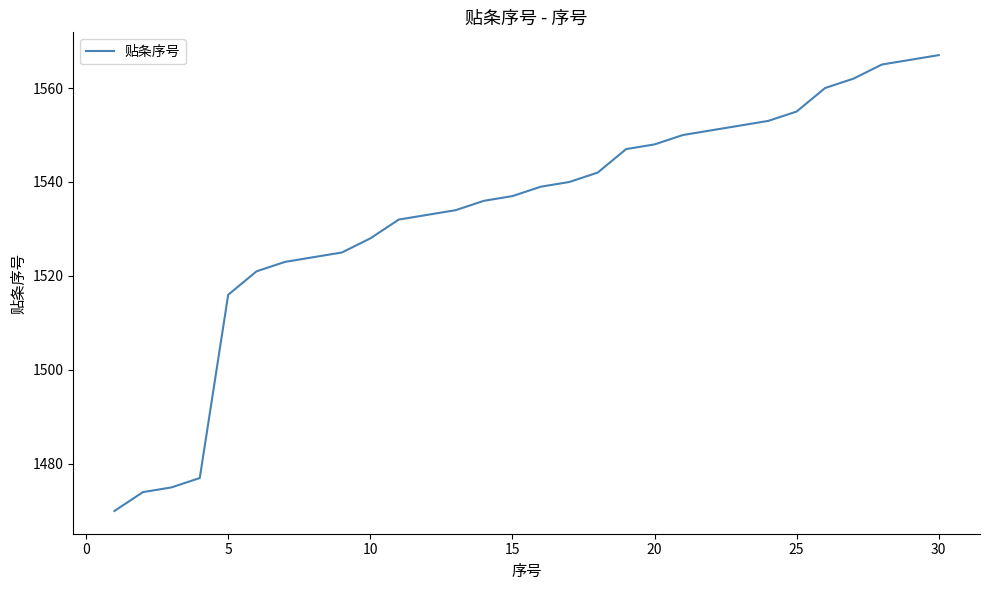

What is the minimum value shown in the chart?

1470